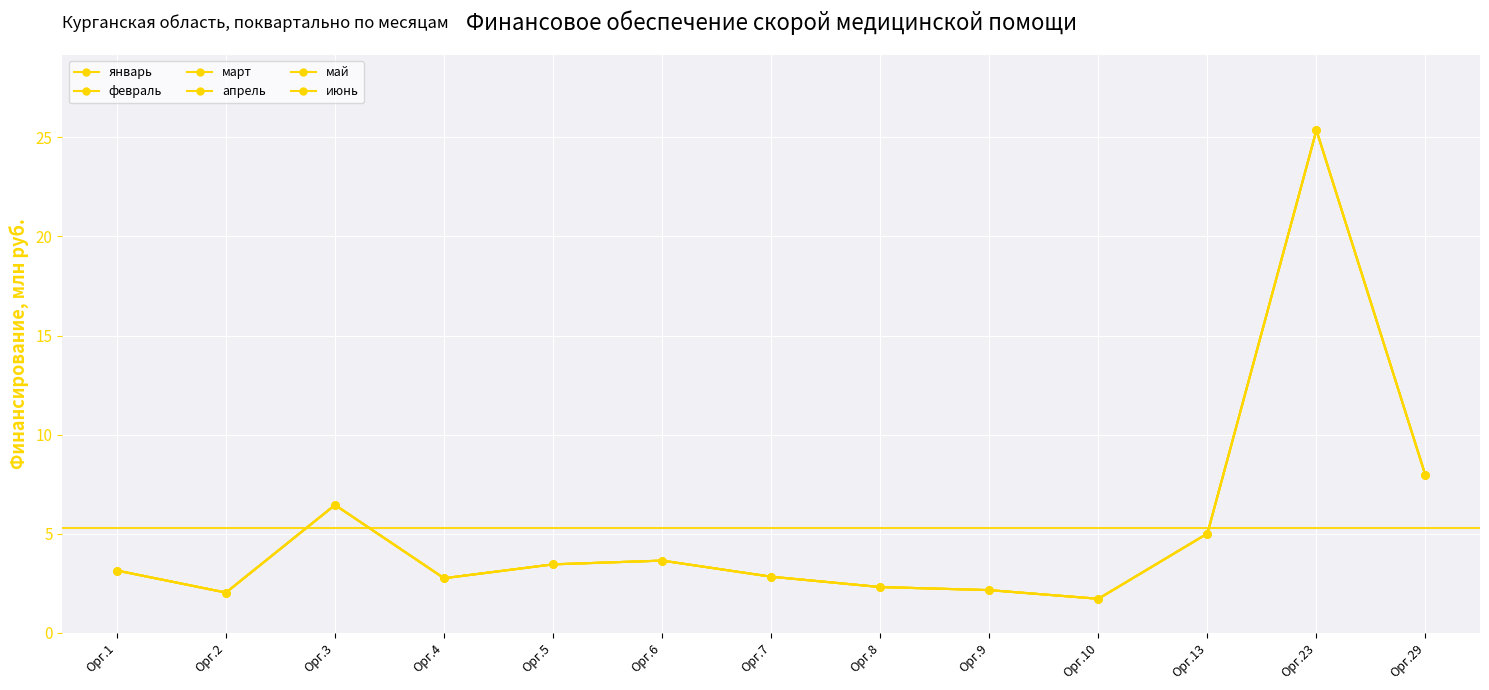

Is the value of май at Орг.3 greater than the value of июнь at Орг.9?

Yes